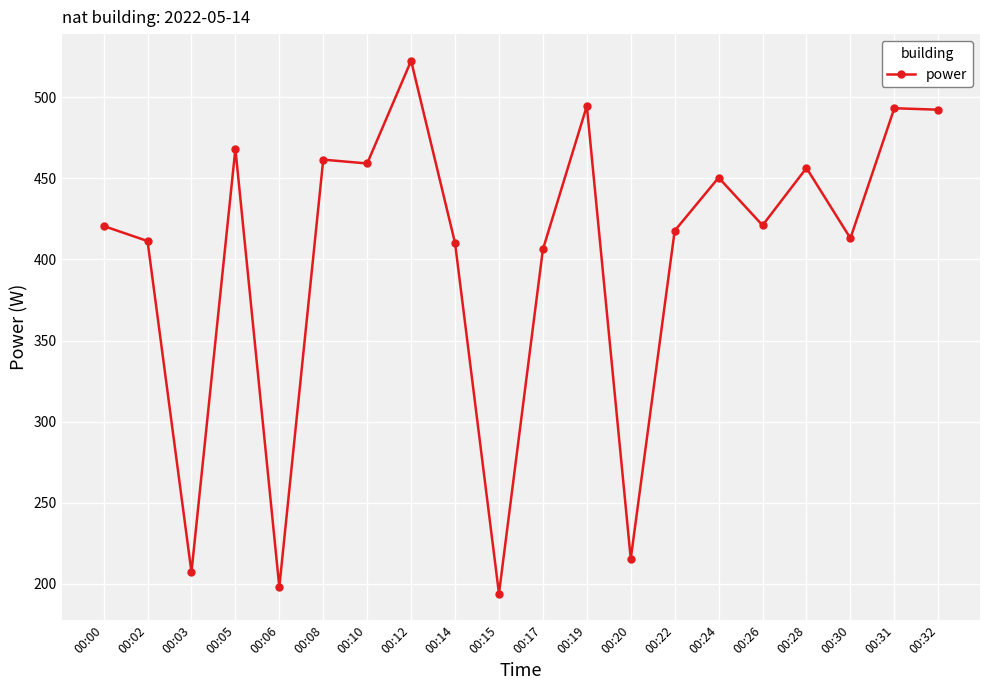

Which category has the highest value across all series?

00:12